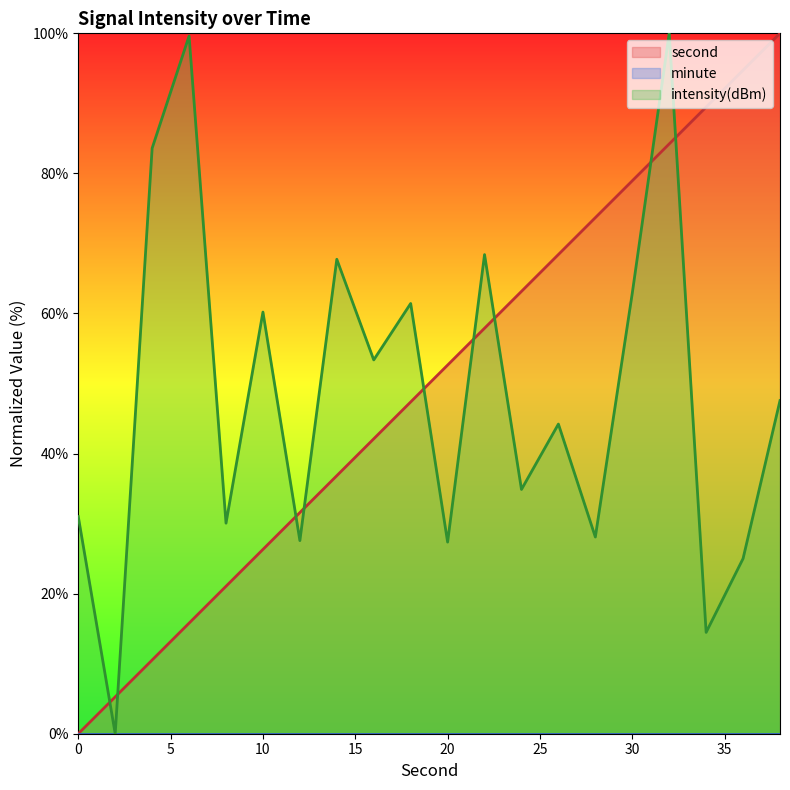

Between 2 and 18, which is larger?

18